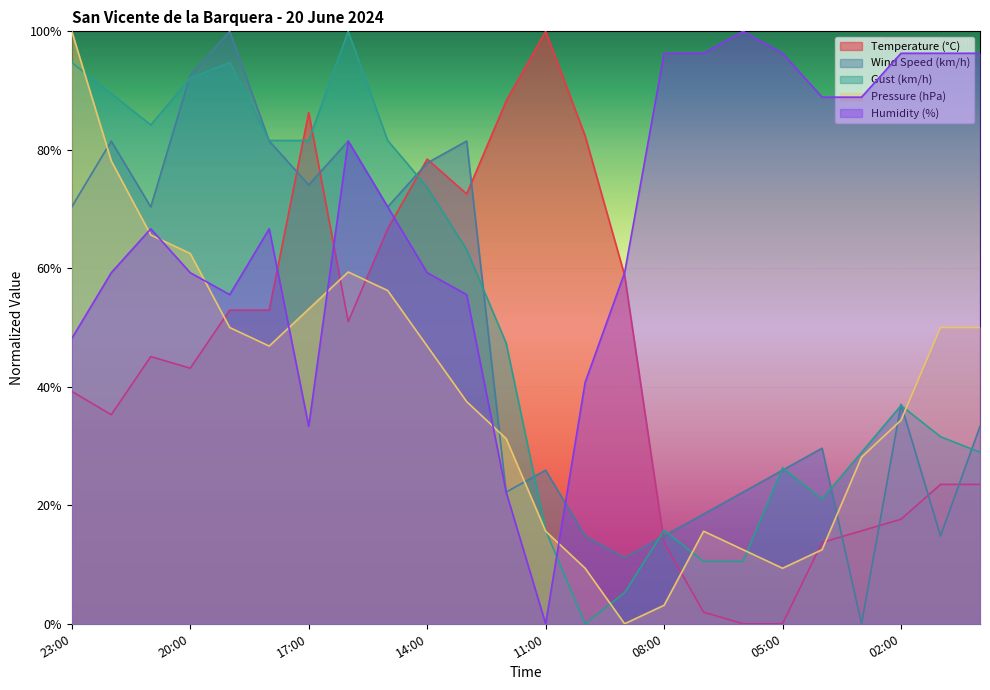

At 16:00, list the series in order from smallest to largest.

Temperature (°C), Pressure (hPa), Wind Speed (km/h), Humidity (%), Gust (km/h)